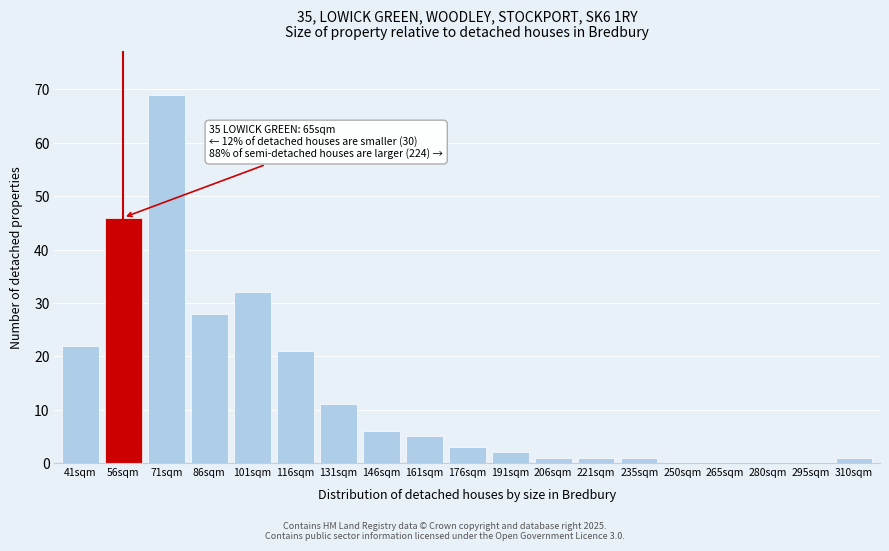

Reading right to left, transcribe all the data shown in this chart.

310sqm=1	295sqm=0	280sqm=0	265sqm=0	250sqm=0	235sqm=1	221sqm=1	206sqm=1	191sqm=2	176sqm=3	161sqm=5	146sqm=6	131sqm=11	116sqm=21	101sqm=32	86sqm=28	71sqm=69	56sqm=46	41sqm=22